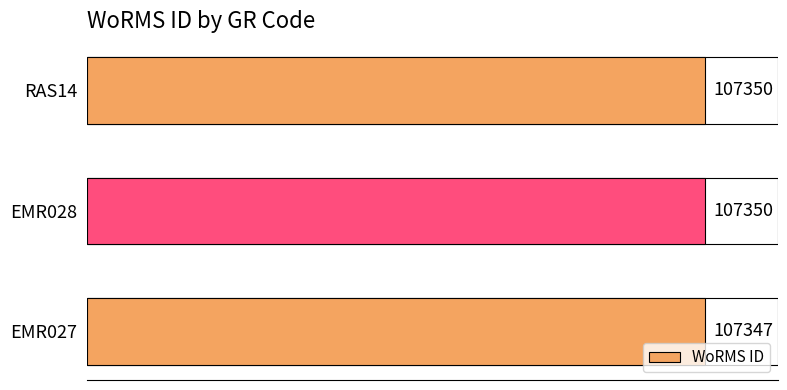

Reading bottom to top, what are all the values shown in this chart?

EMR027=107347	EMR028=107350	RAS14=107350